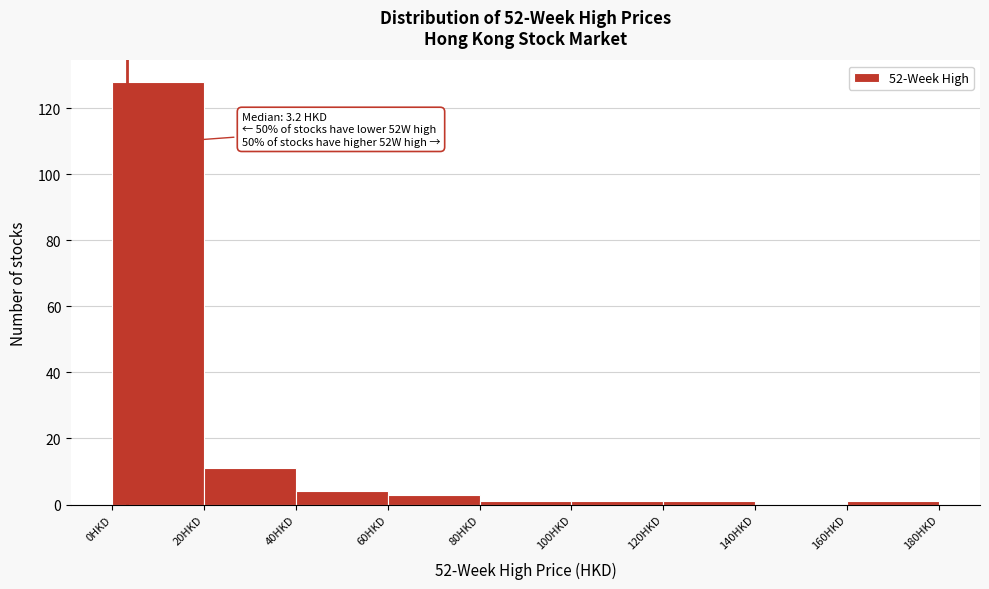

Which range on the x-axis has the tallest bar?

0 to 20